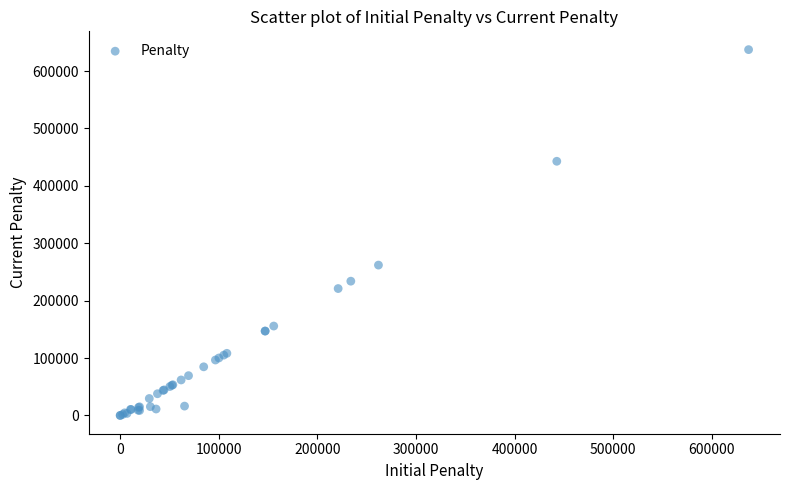

What Y value in the scatter plot is closest to 318655?

261924.0